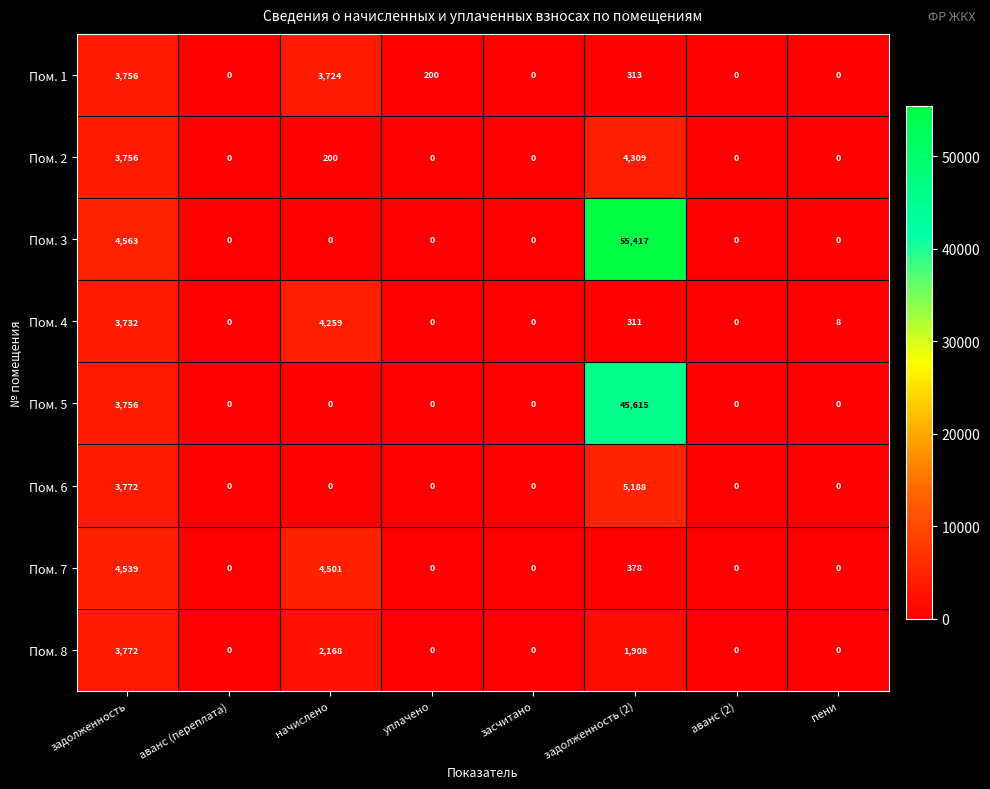

The value of Пом. 2 at задолженность is 3756. True or false?

True